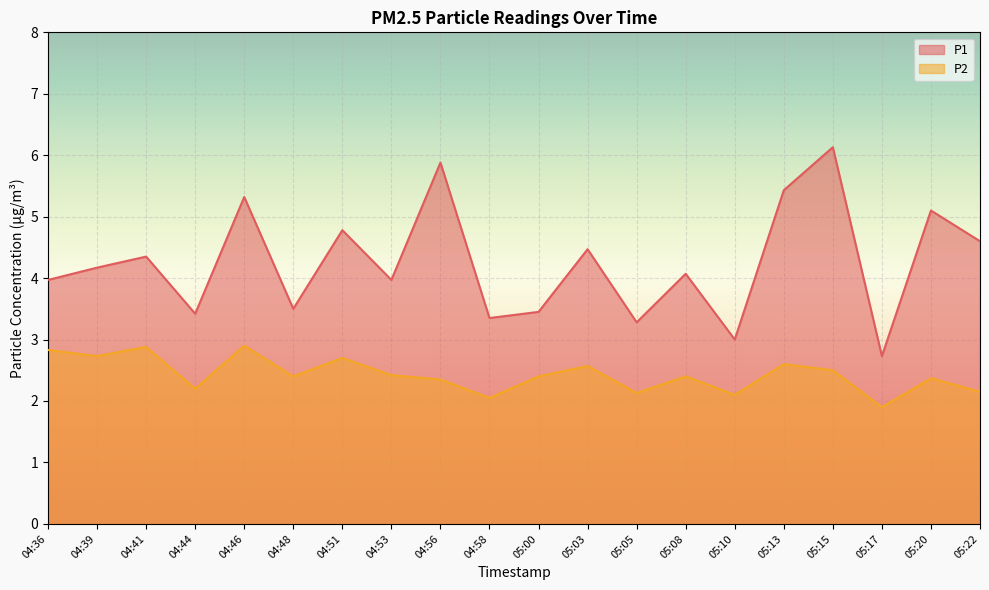

How many interior local valleys does the P1 series have?

7